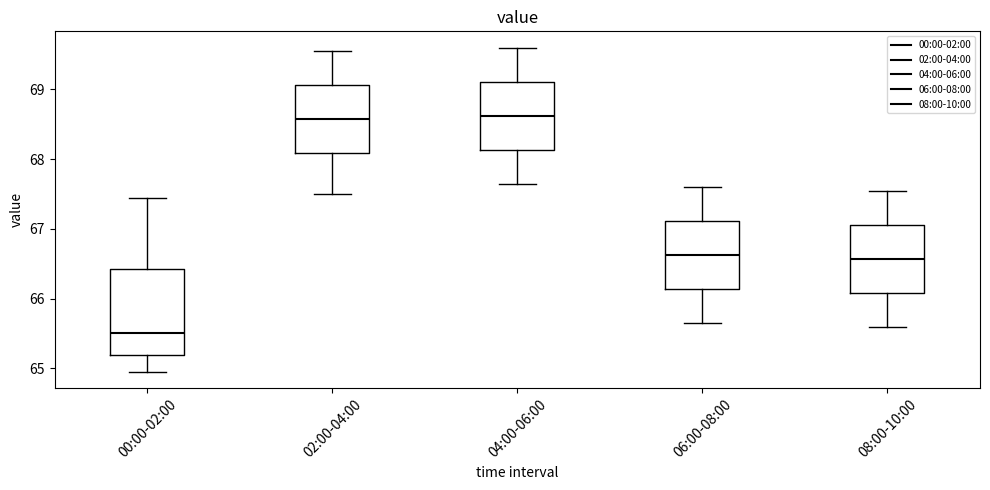

Reading left to right, transcribe this box plot: for each box, give where its median line is, the range the box spans, and where its two whiskers end, as read against the y-axis. The values are not printed on the chart, so give them approximately, as read against the axis.

00:00-02:00: median 65.5, box 65.2 to 66.4, whiskers 65.0 to 67.5
02:00-04:00: median 68.6, box 68.1 to 69.1, whiskers 67.5 to 69.6
04:00-06:00: median 68.6, box 68.1 to 69.1, whiskers 67.7 to 69.6
06:00-08:00: median 66.6, box 66.1 to 67.1, whiskers 65.7 to 67.6
08:00-10:00: median 66.6, box 66.1 to 67.1, whiskers 65.6 to 67.6